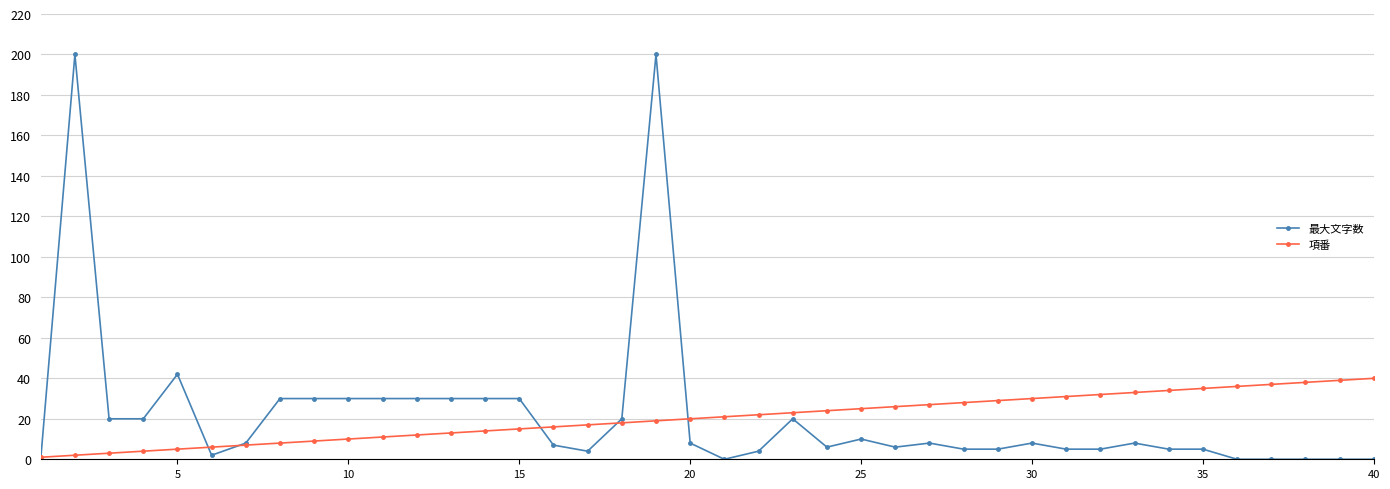

Which series has the widest spread of values?

最大文字数